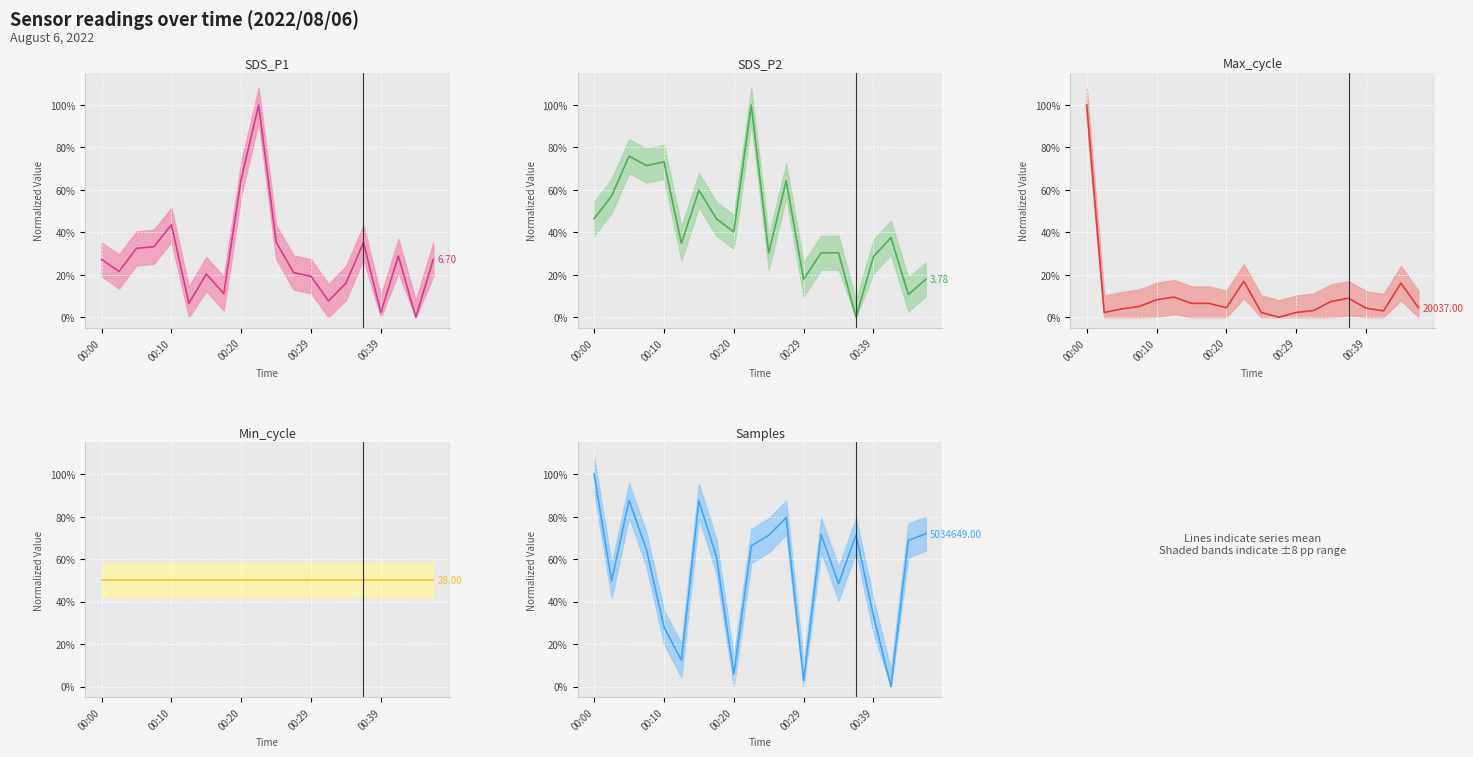

How many interior local valleys does the Samples (mean) series have?

6